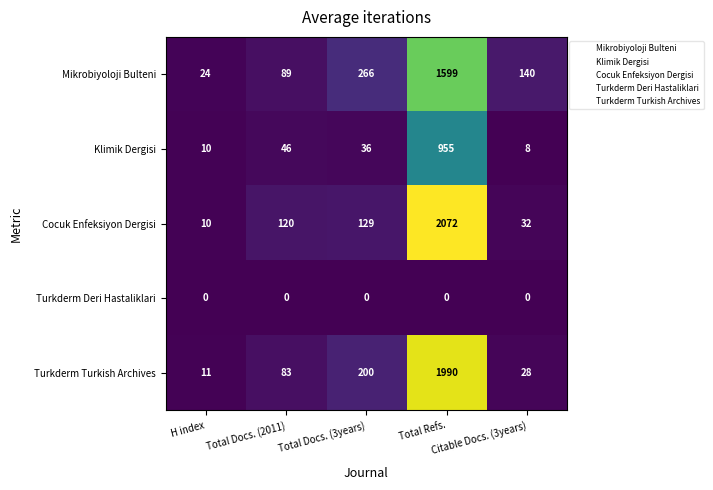

What is the greatest value displayed?

2072